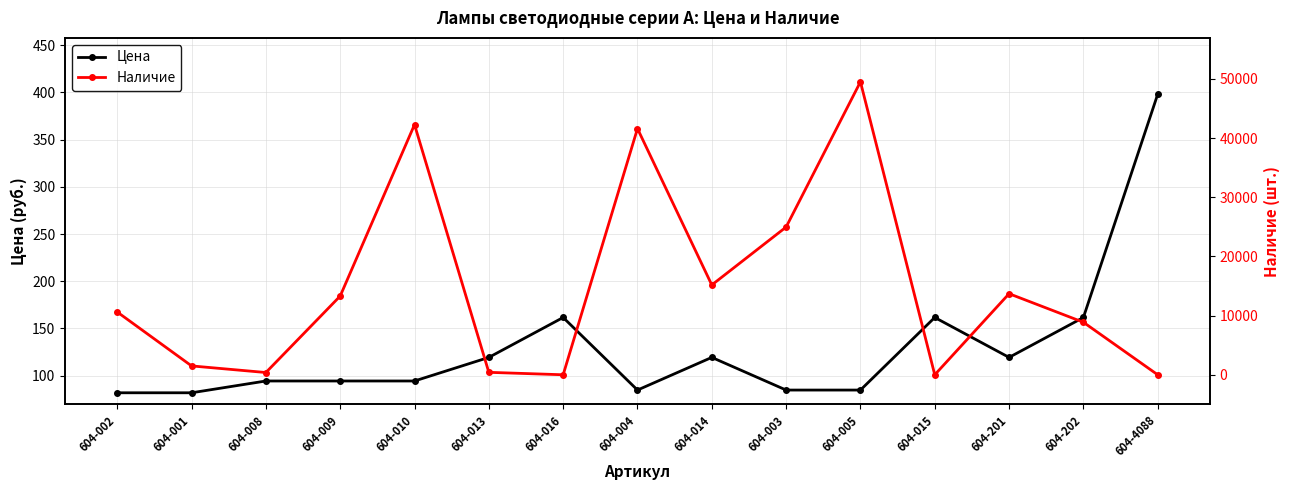

Which series changed the most between 604-009 and 604-014?

Наличие